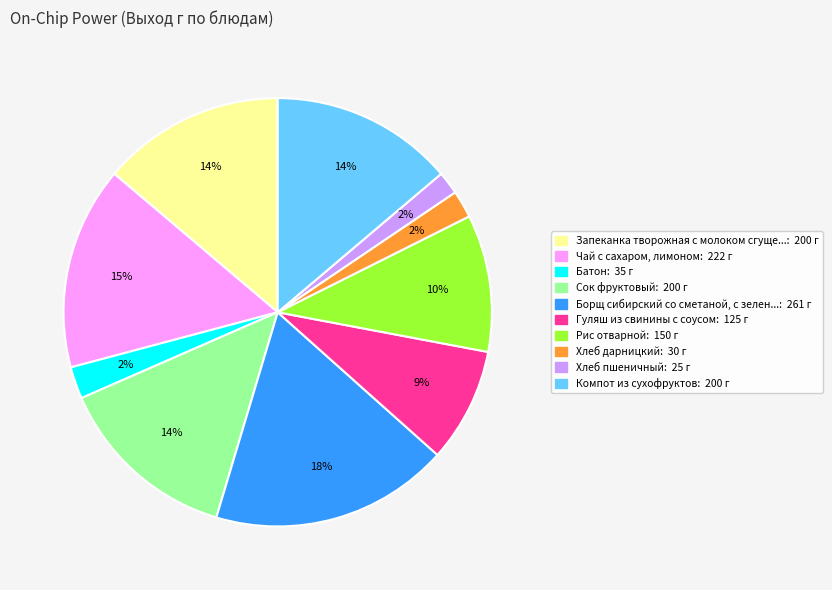

Count the number of slices in the pie.

10